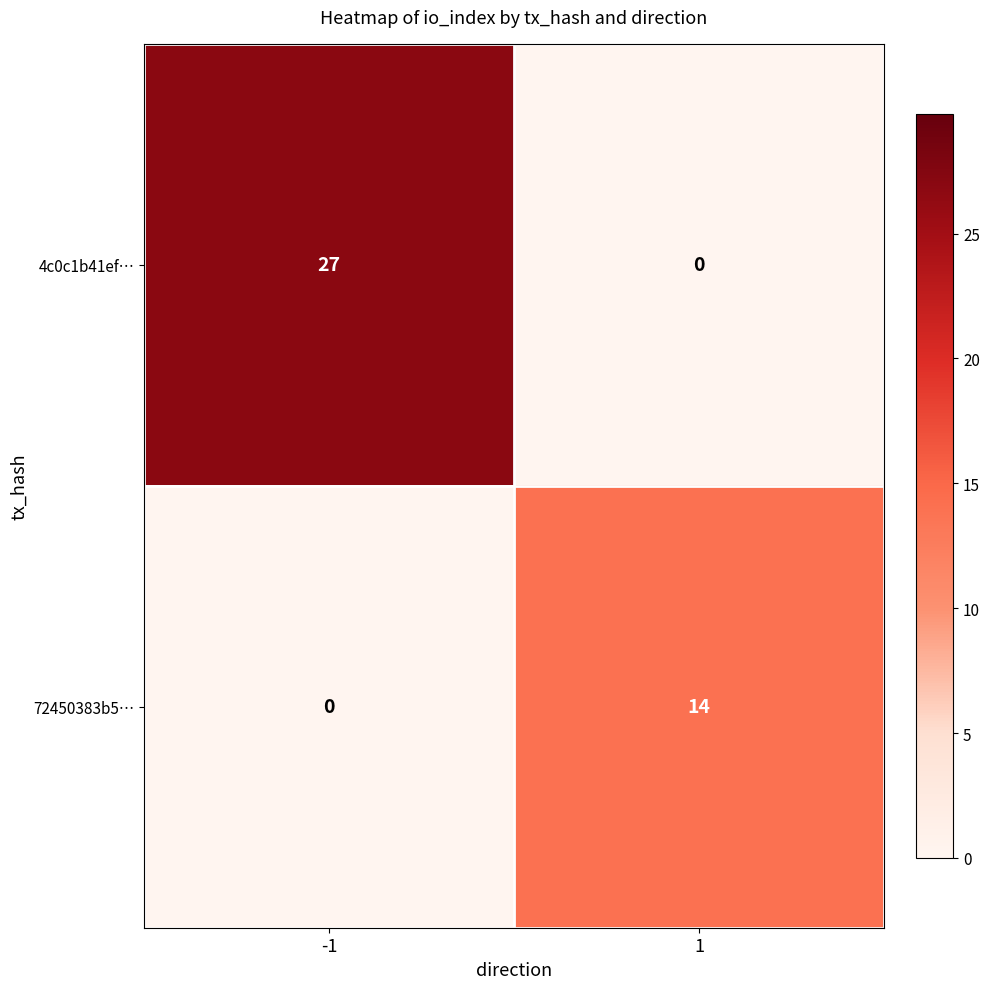

At which category is the sum across all series the highest?

-1